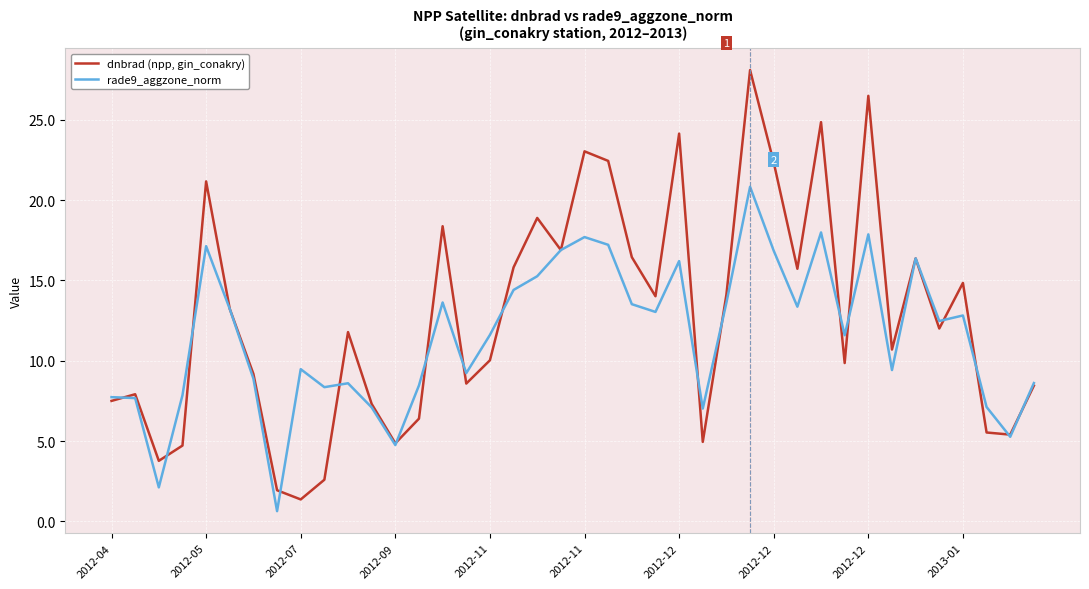

What is the minimum value shown in the chart?

0.6